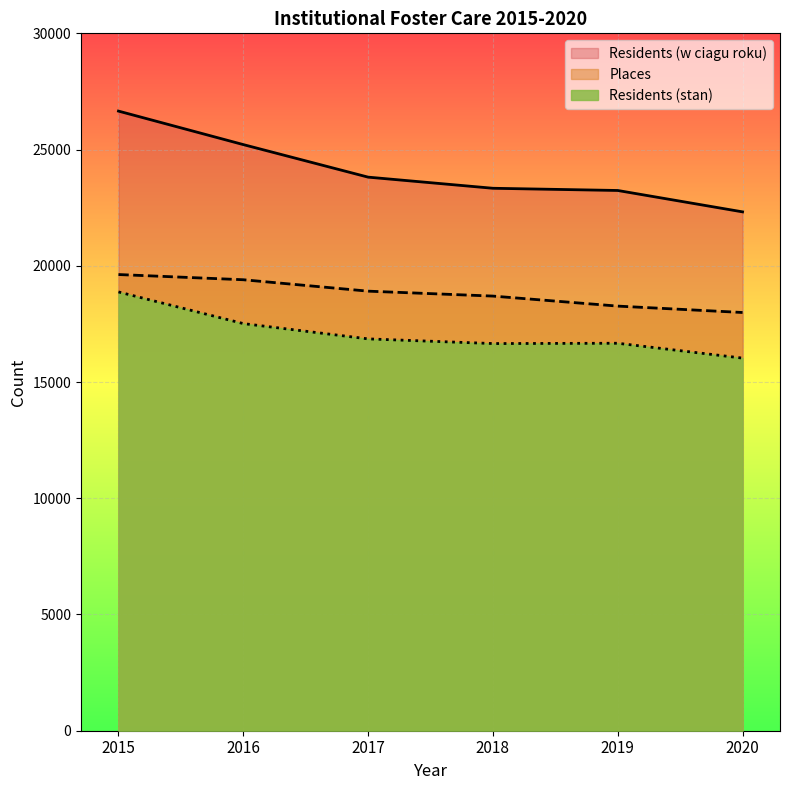

Reading left to right, extract all data points from this chart.

Residents (stan): 18876	17514	16856	16655	16668	16029
Places: 19624	19400	18909	18697	18266	17991
Residents (w ciagu roku): 26655	25214	23814	23335	23240	22320